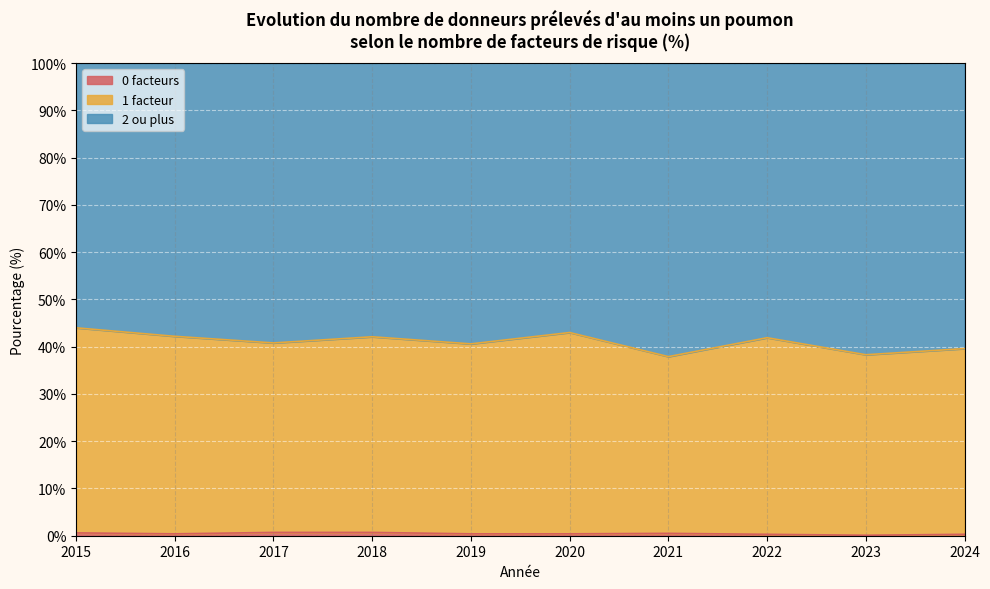

True or false: 1 facteur and 0 facteurs intersect in this chart.

False